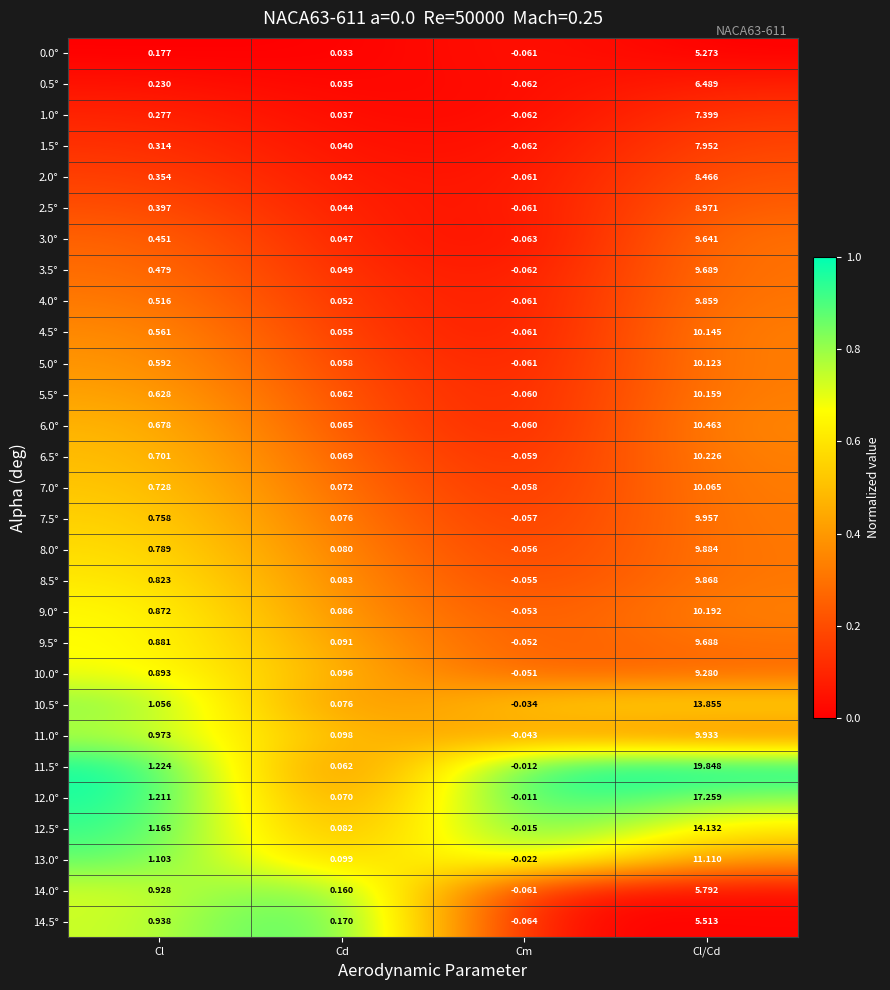

Which category has the highest value in the 5.5° series?

Cl/Cd